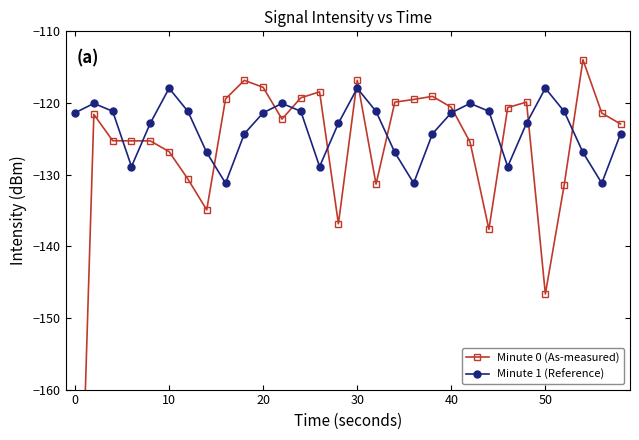

What is the sum of all Minute 0 (As-measured) values?

-3814.9